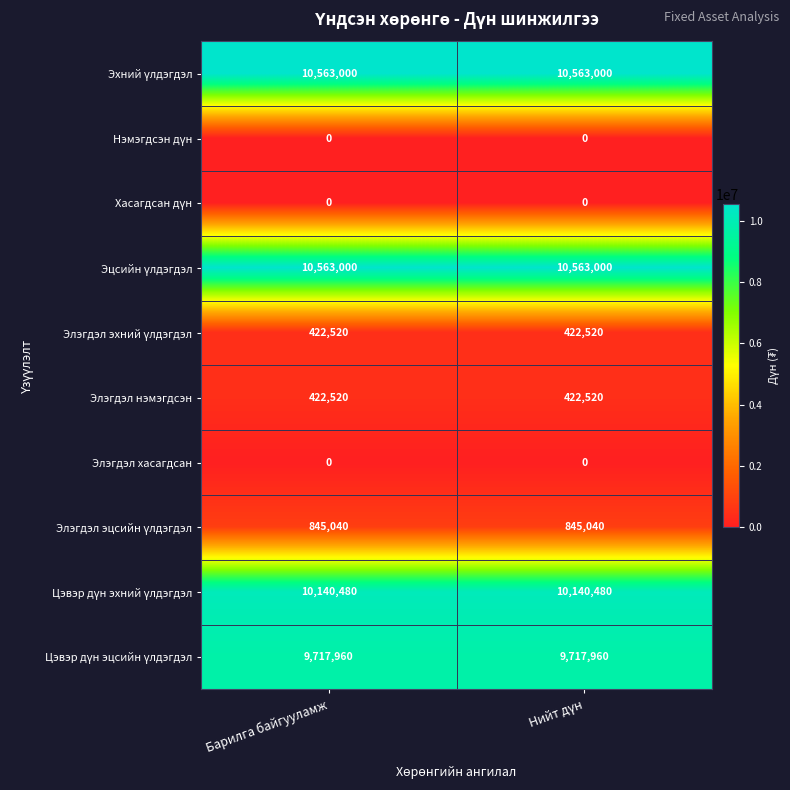

What is the greatest value displayed?

10563000